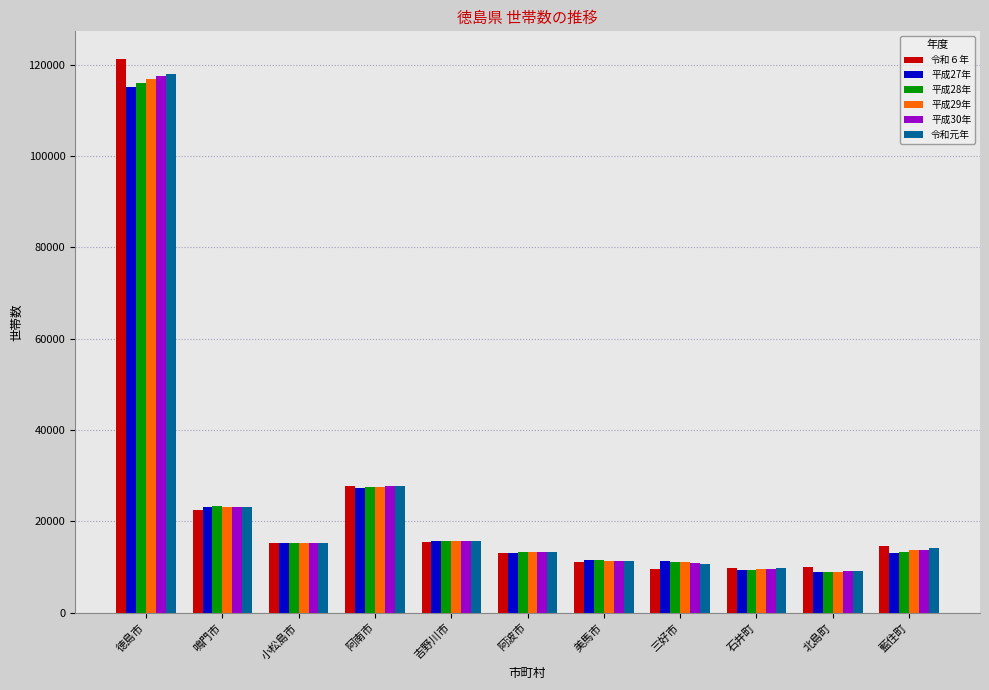

At which label is 令和６年 closest to 65433?

阿南市